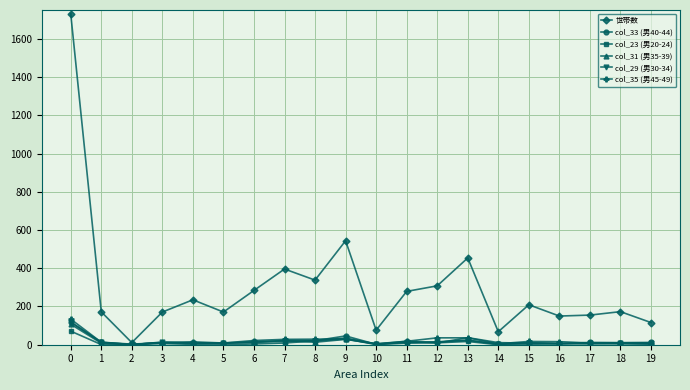

Is it true that 世帯数 equals 1731 at 0?

True